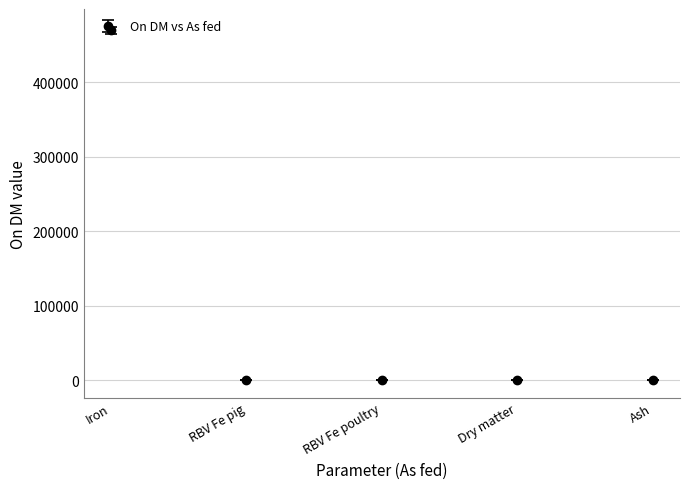

What is the greatest value displayed?

470000